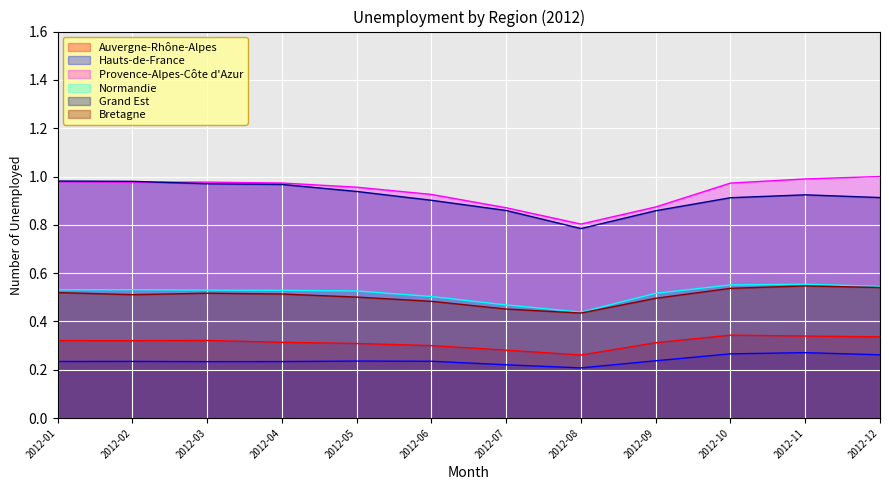

How many lines are shown in the chart?

6